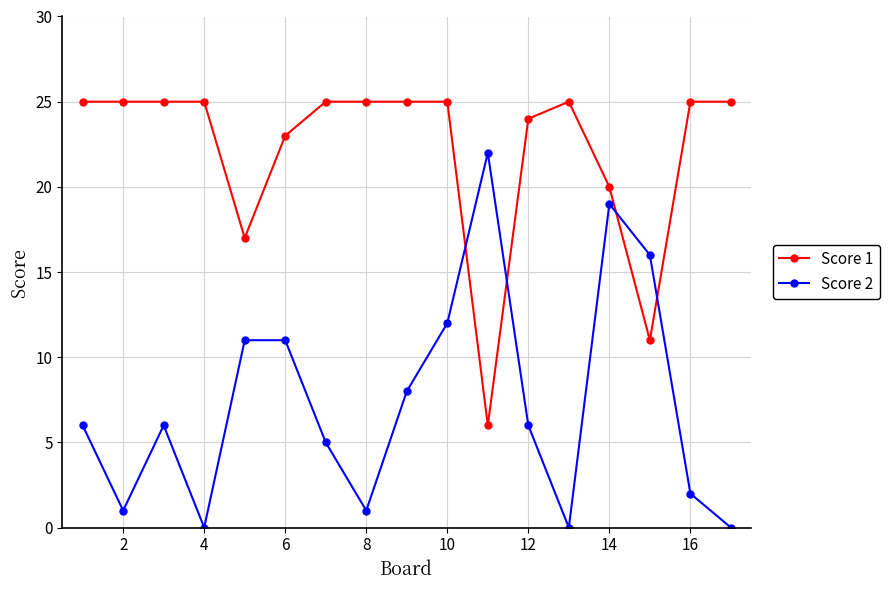

Rank the series by their maximum value, from lowest to highest.

Score 2, Score 1